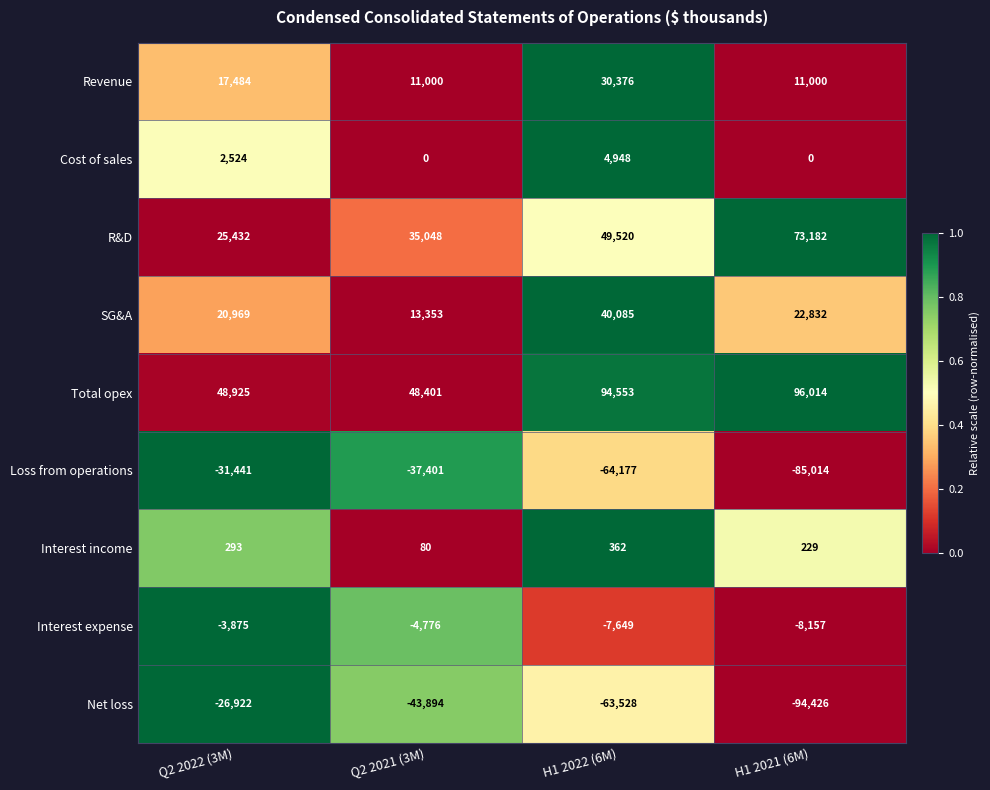

The value of Total opex at H1 2022 (6M) is 56710. True or false?

False